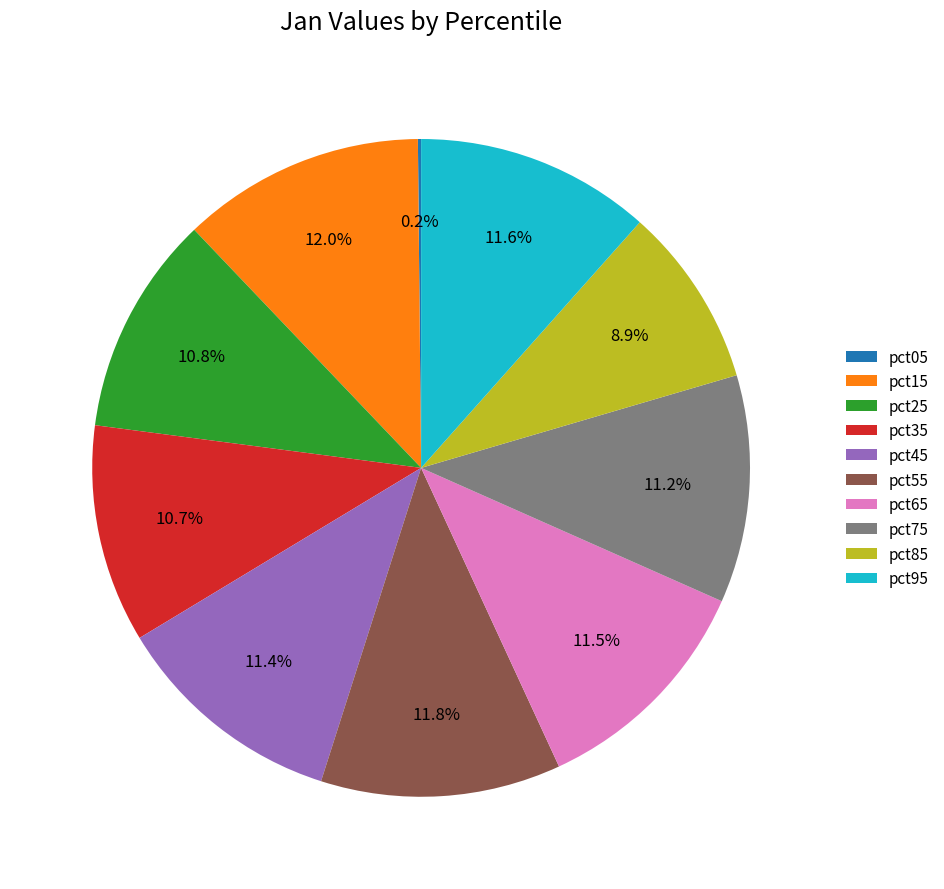

To the nearest percent, what percentage of the pie is pct25?

11%